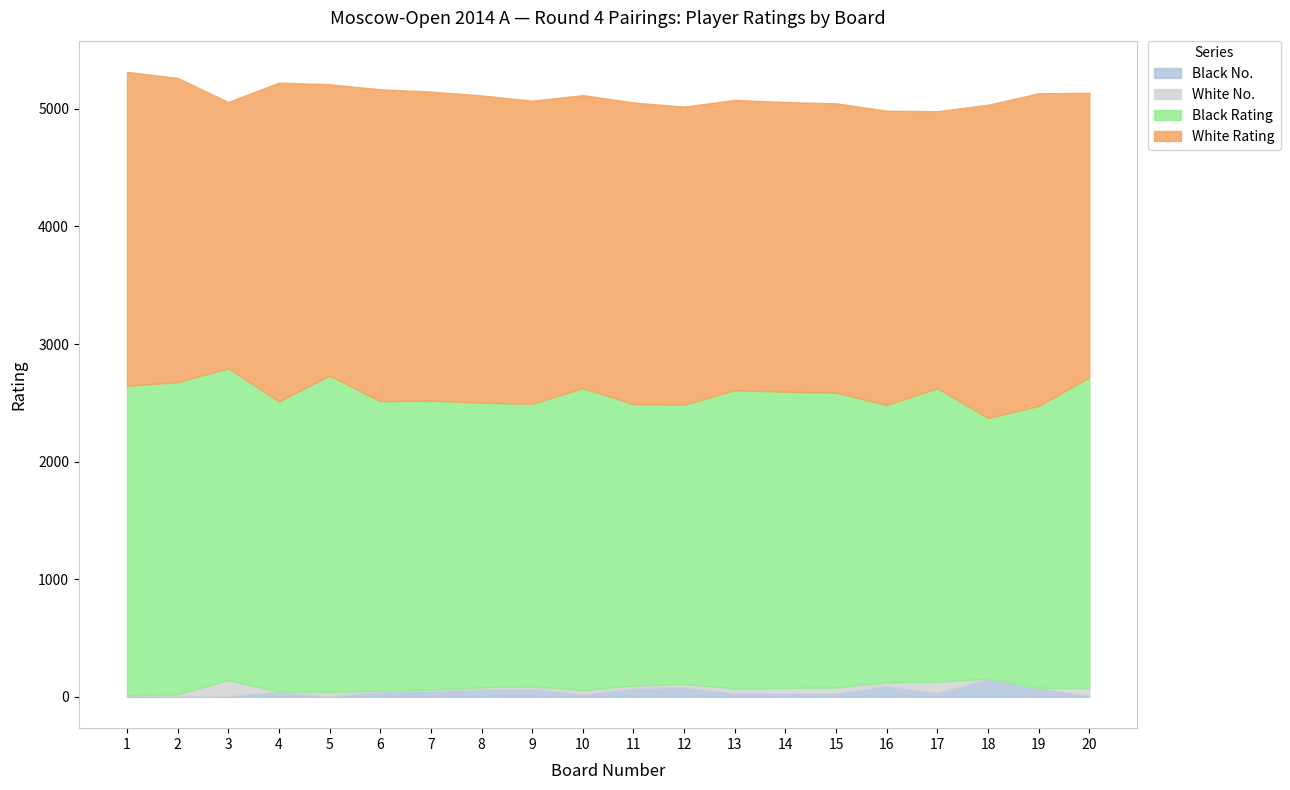

How many series are shown in this chart?

5